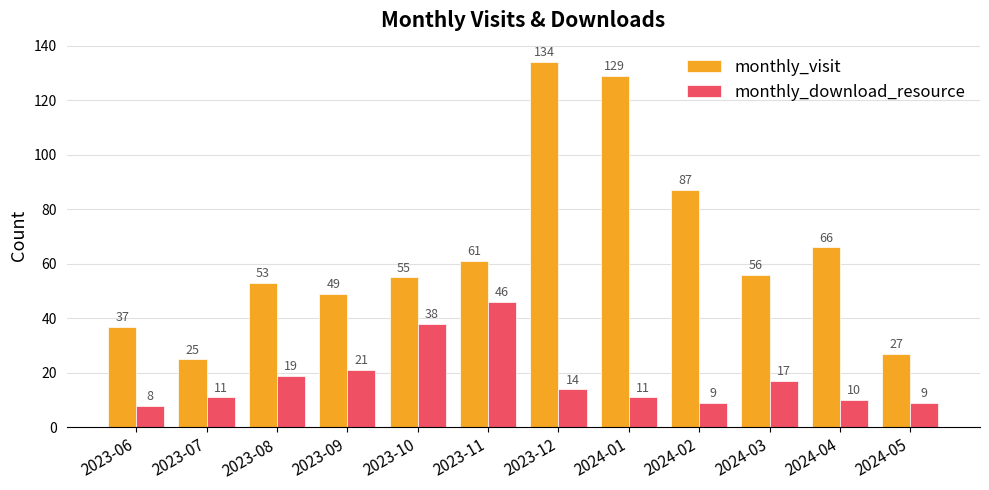

What is the value of the monthly_visit bar at the 6th from the left?

61